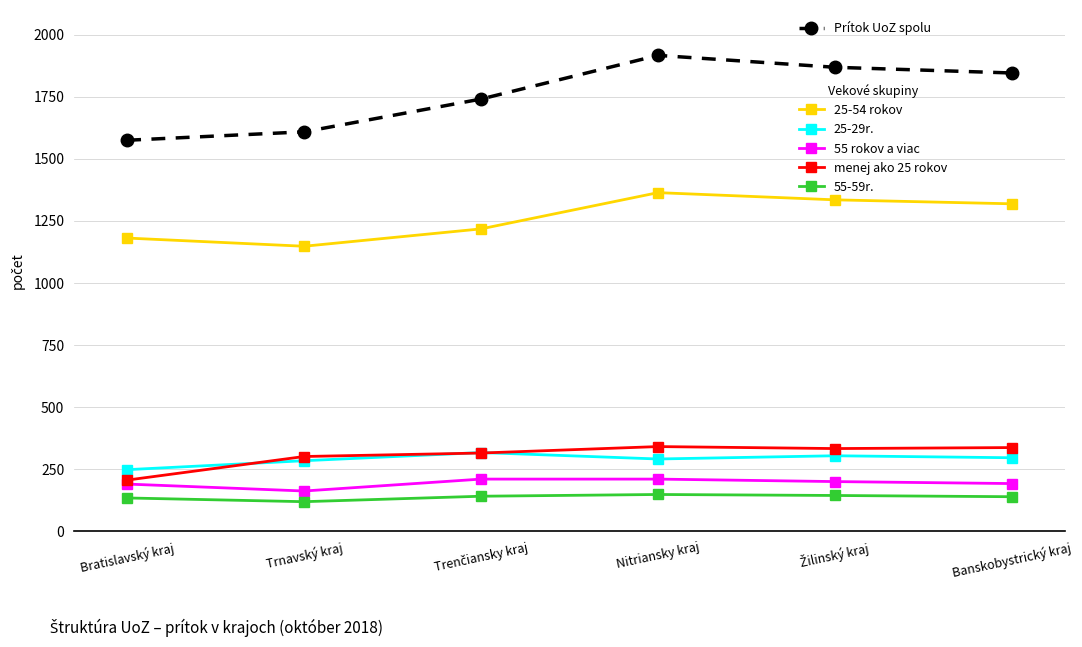

What is the total value across all series at Banskobystrický kraj?

4123